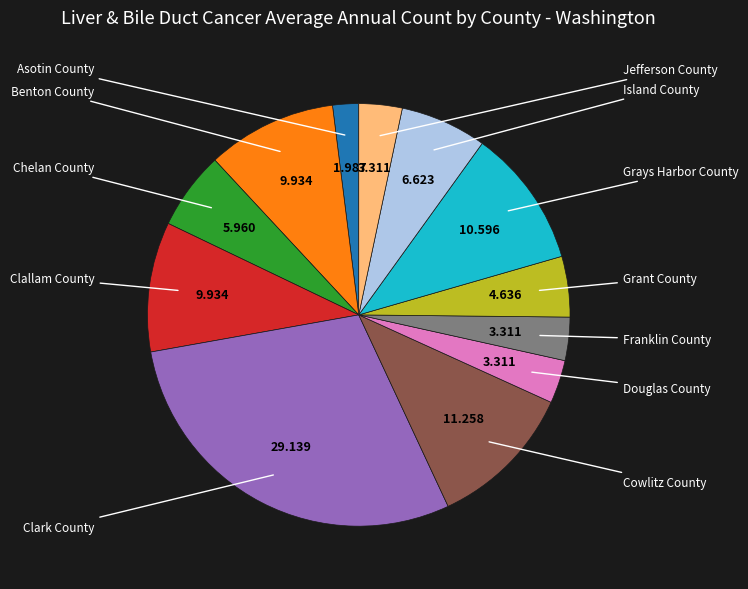

To the nearest percent, what is the difference between the Chelan County and Asotin County slice percentages?

4%